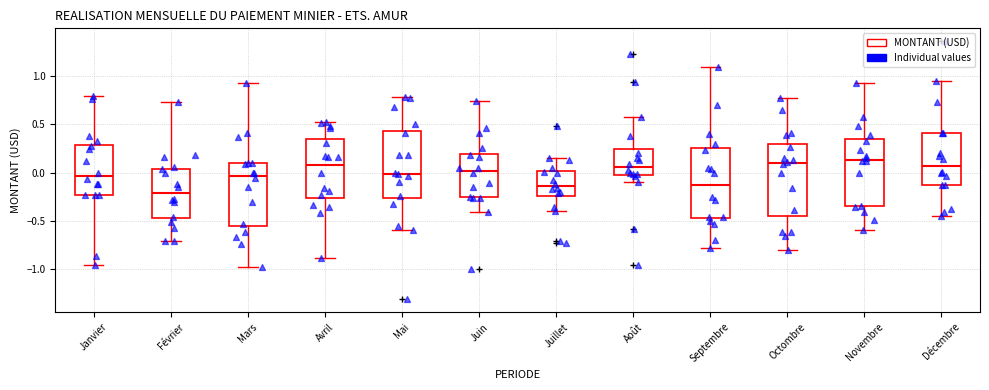

Where does the lower whisker of the box for Février end on the y-axis? The values are not printed on the chart, so give them approximately, as read against the axis.

-0.70